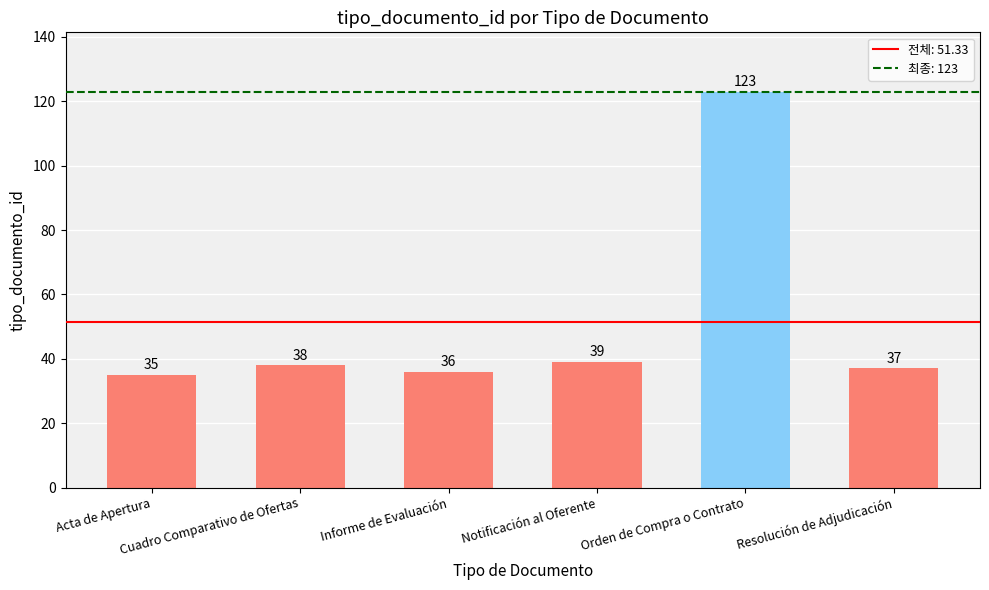

Which label corresponds to the smallest value in the chart?

Acta de Apertura